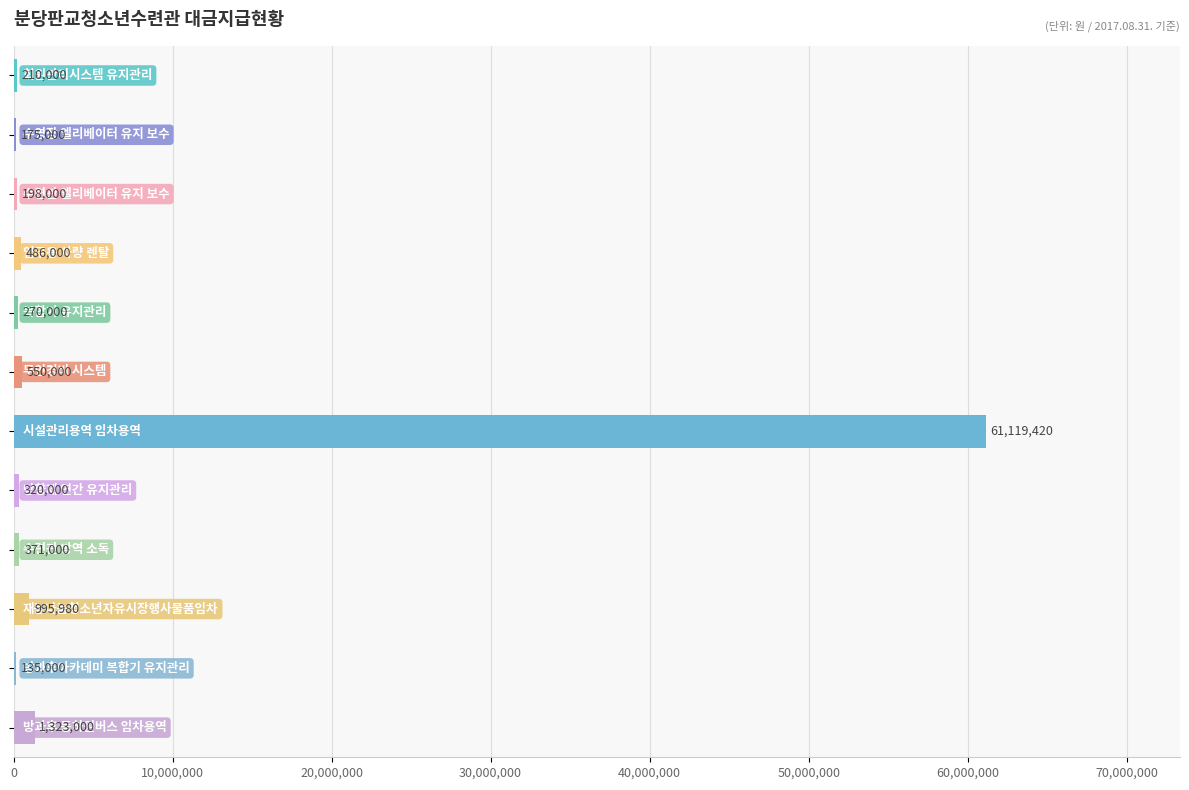

What is the sum of all values?

66153400